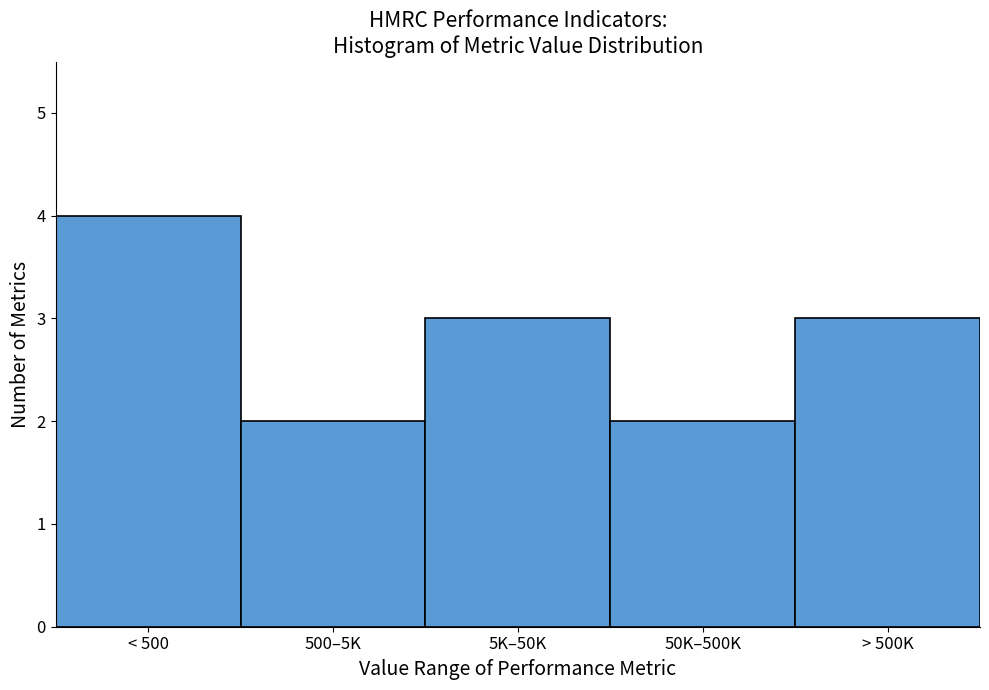

Reading left to right, transcribe all the data shown in this chart.

4	2	3	2	3